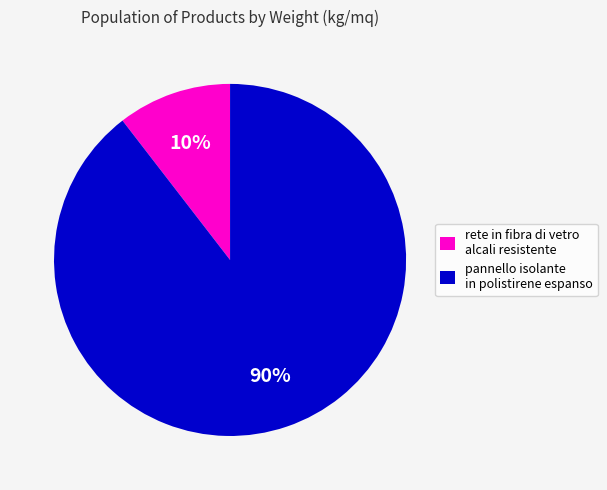

Between pannello isolante in polistirene espanso and rete in fibra di vetro alcali resistente, which is larger?

pannello isolante in polistirene espanso